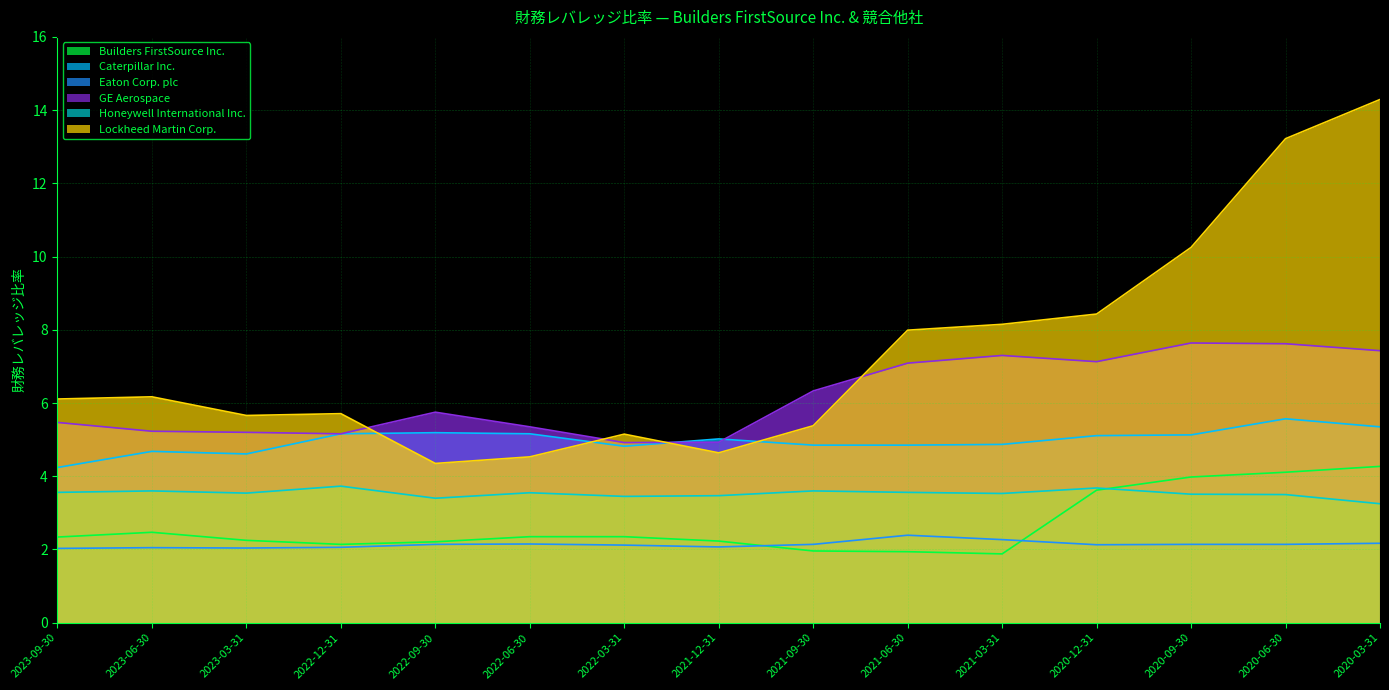

Read the Lockheed Martin Corp. value at 2022-06-30.

4.5